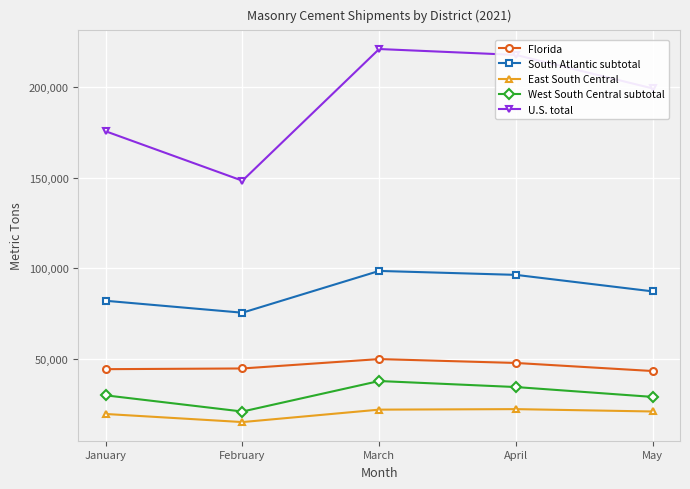

True or false: U.S. total and Florida intersect in this chart.

False